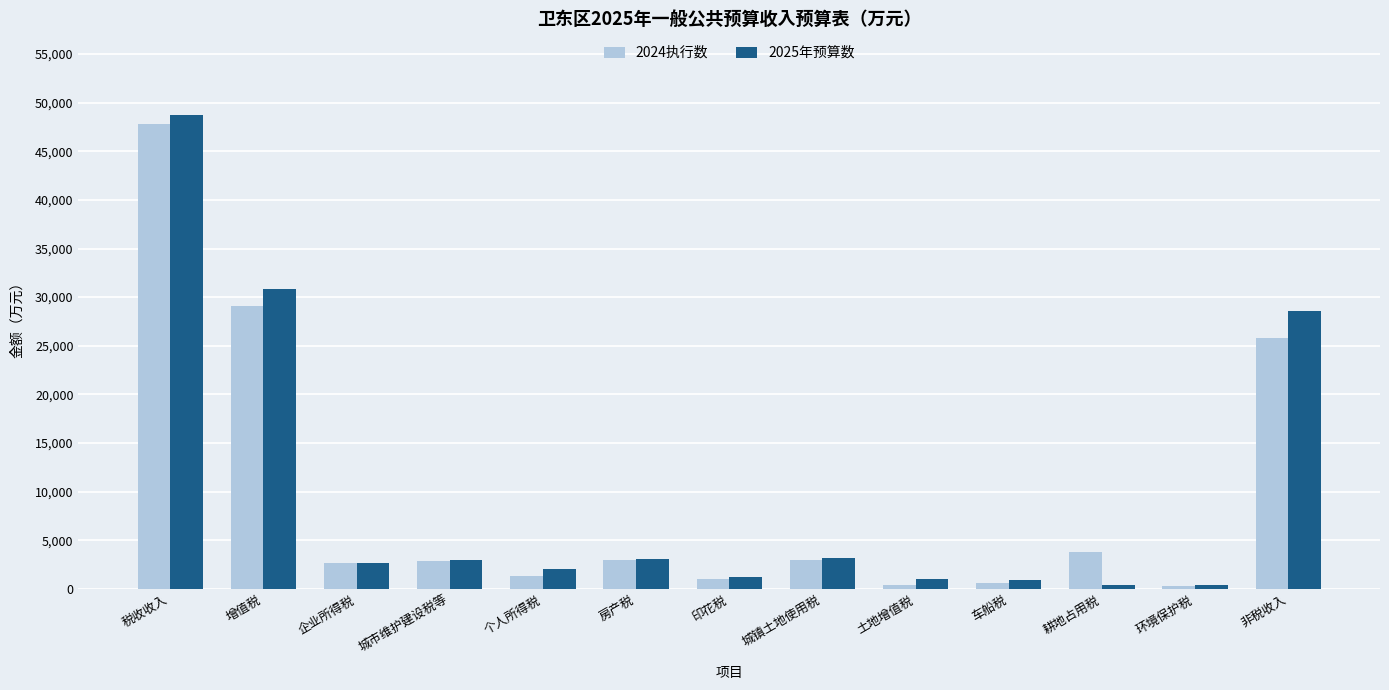

Which series has the widest spread of values?

2025年预算数